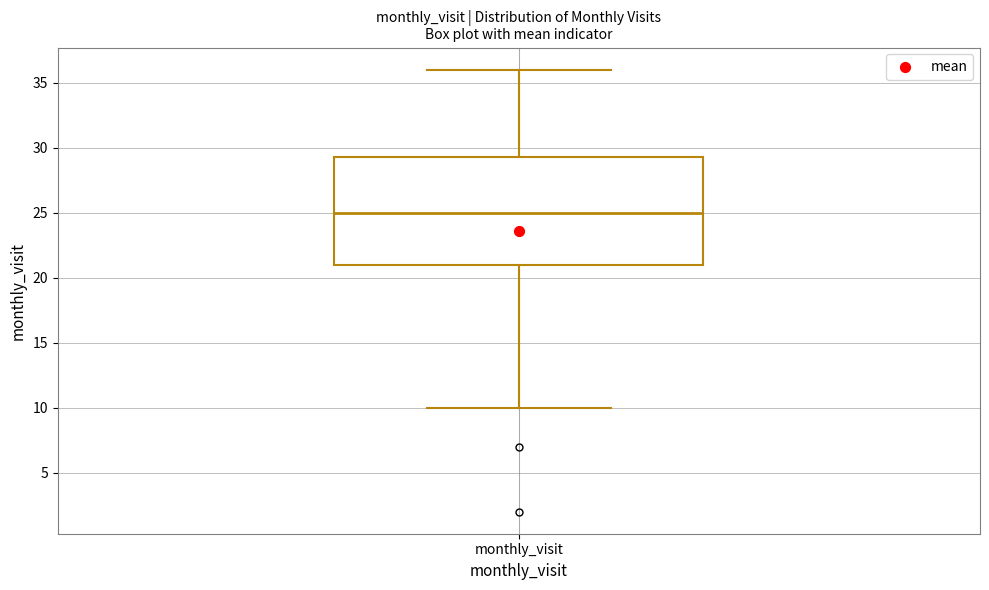

Read this box plot against the y-axis: the position of the median line, the range covered by the box, and the ends of both whiskers. The values are not printed on the chart, so give them approximately, as read against the axis.

median 25.0, box 21.0 to 29.5, whiskers 10.0 to 36.0